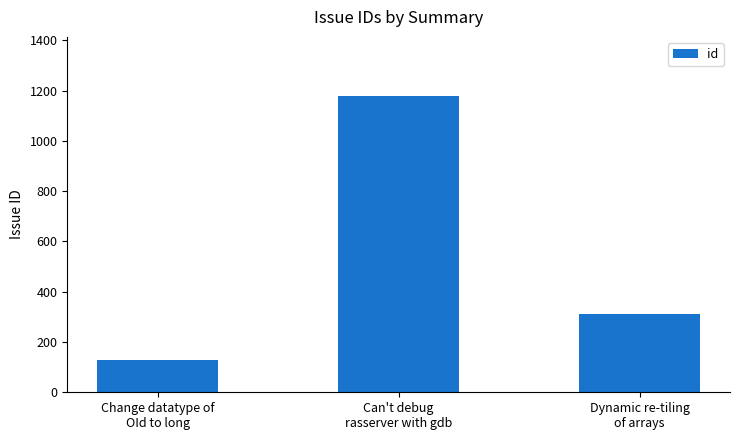

Which label corresponds to the smallest value in the chart?

Change datatype of
OId to long